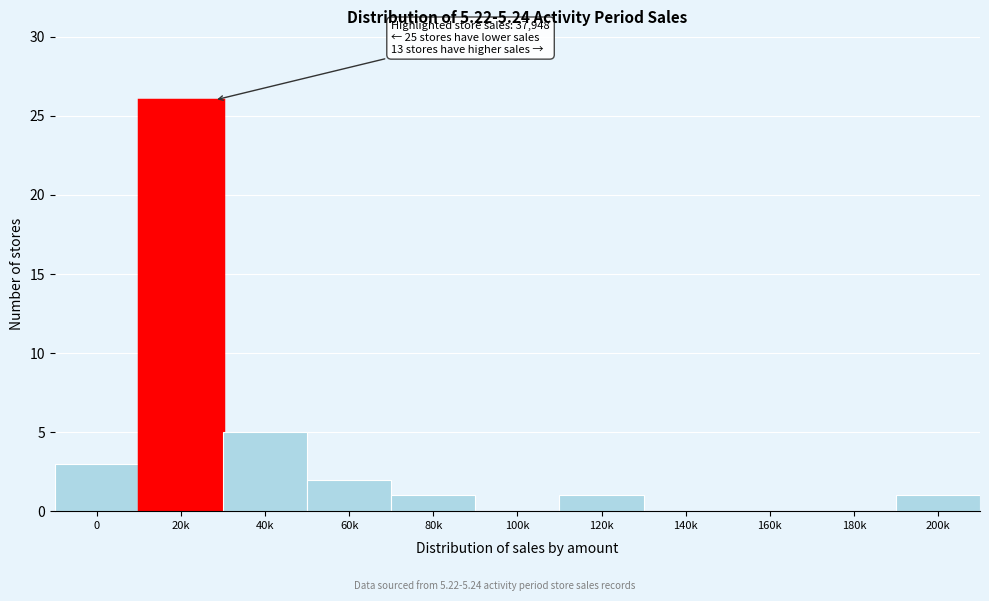

Reading left to right, transcribe all the data shown in this chart.

0=3	20k=26	40k=5	60k=2	80k=1	100k=0	120k=1	140k=0	160k=0	180k=0	200k=1